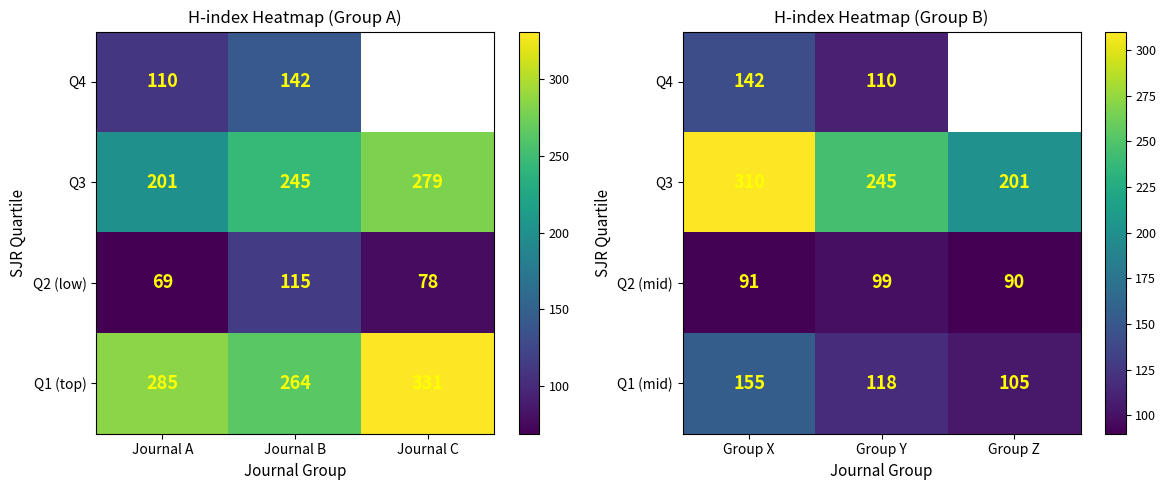

Is it true that Q2 (mid) equals 90 at Group Z?

True